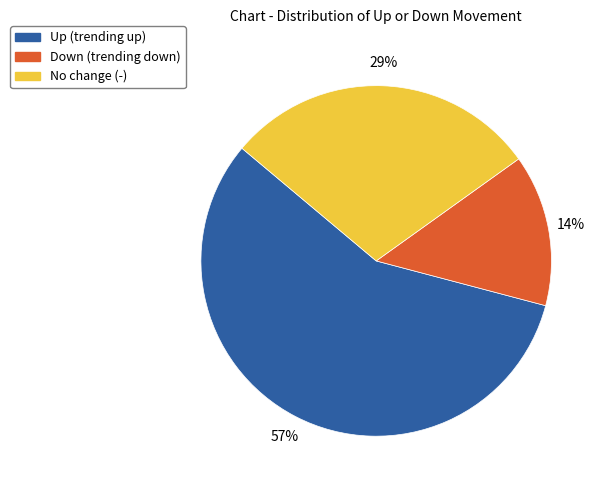

To the nearest percent, what is the difference between the largest and smallest slice percentages?

43%